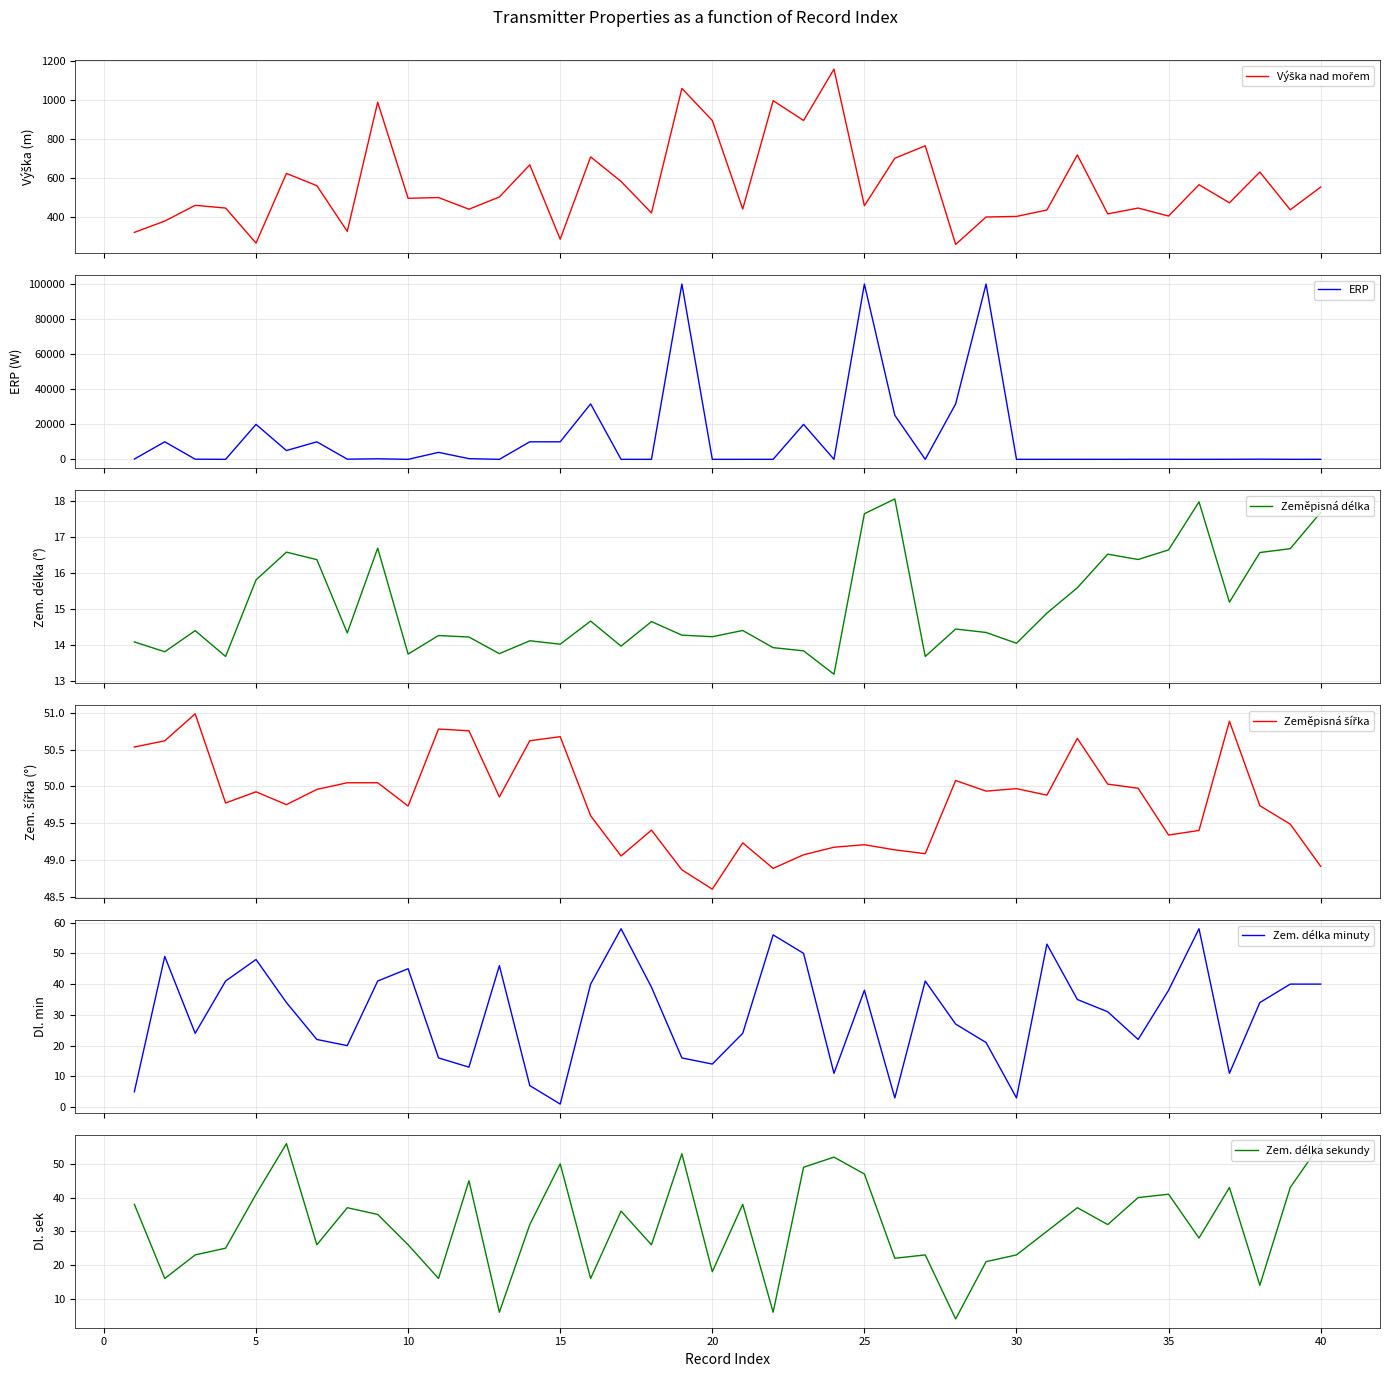

What is the lowest value of the Zeměpisná délka series?

13.2